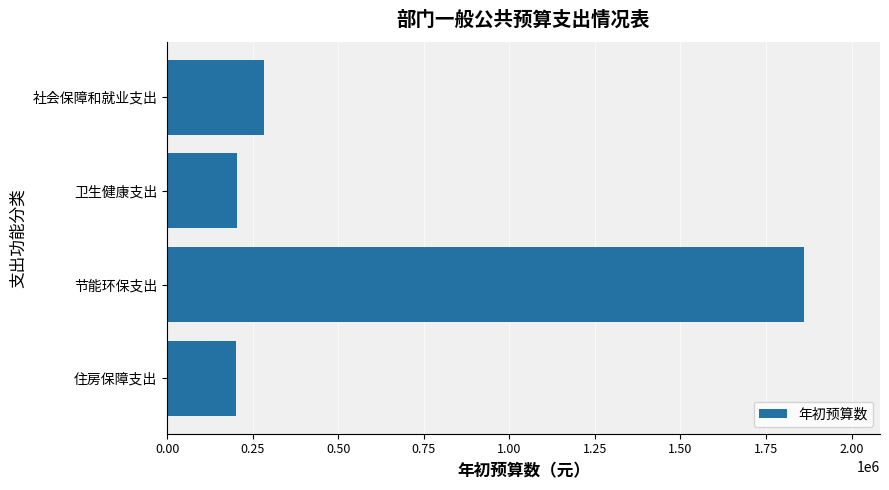

Does the chart contain stacked bars?

No